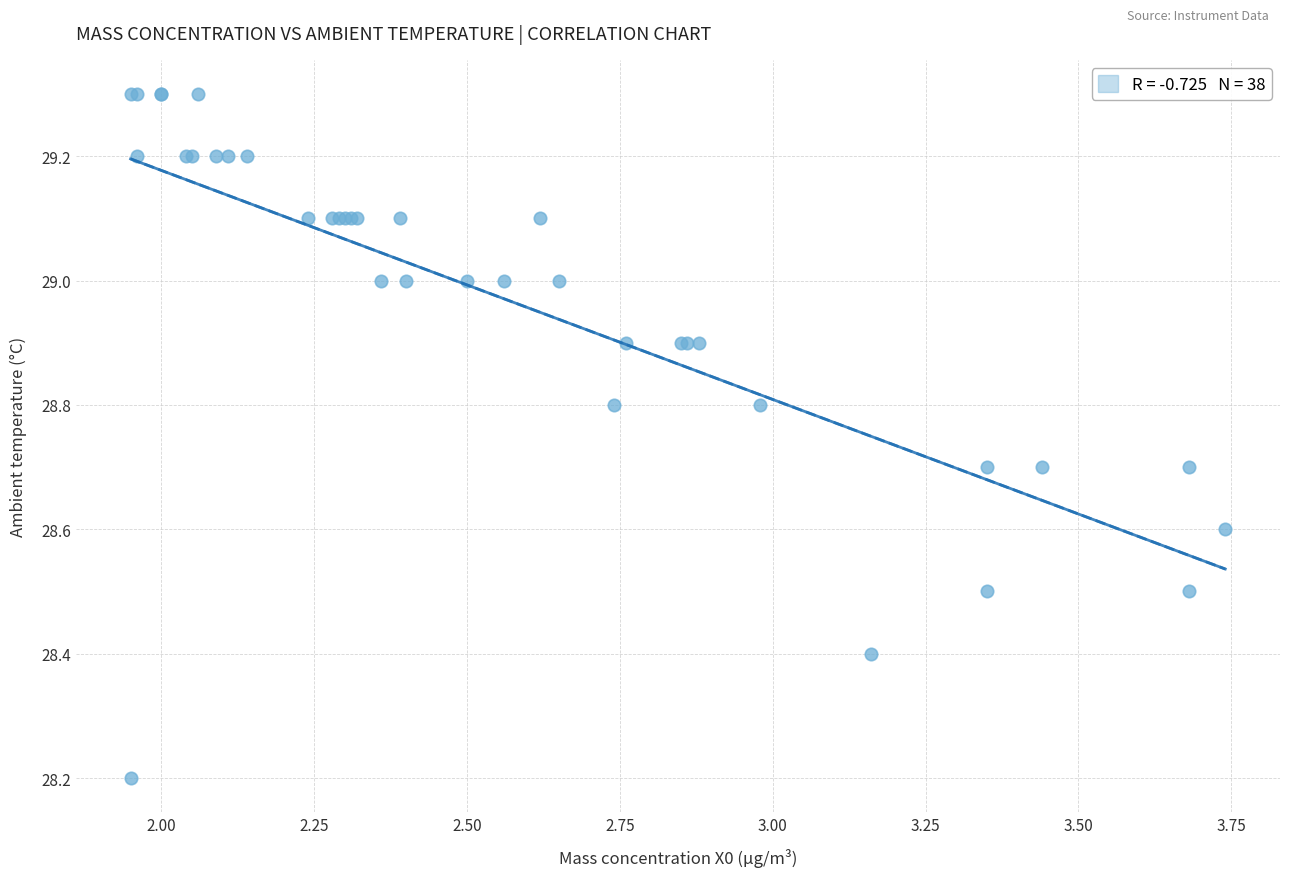

What Y value in the scatter plot is closest to 28?

28.2